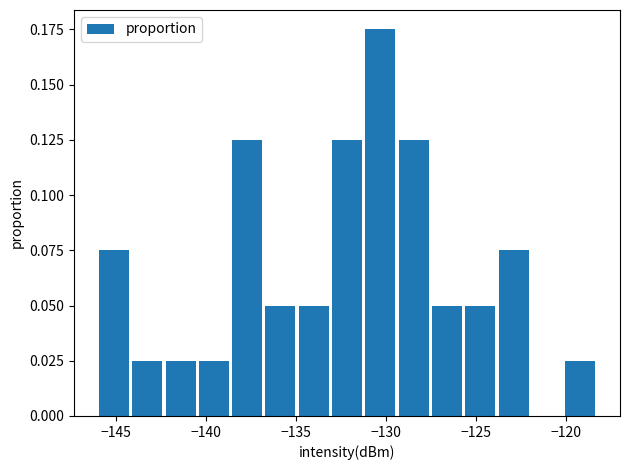

Around what value on the x-axis is the tallest bar? Give the approximate position of its centre, as read against the axis.

-130.5